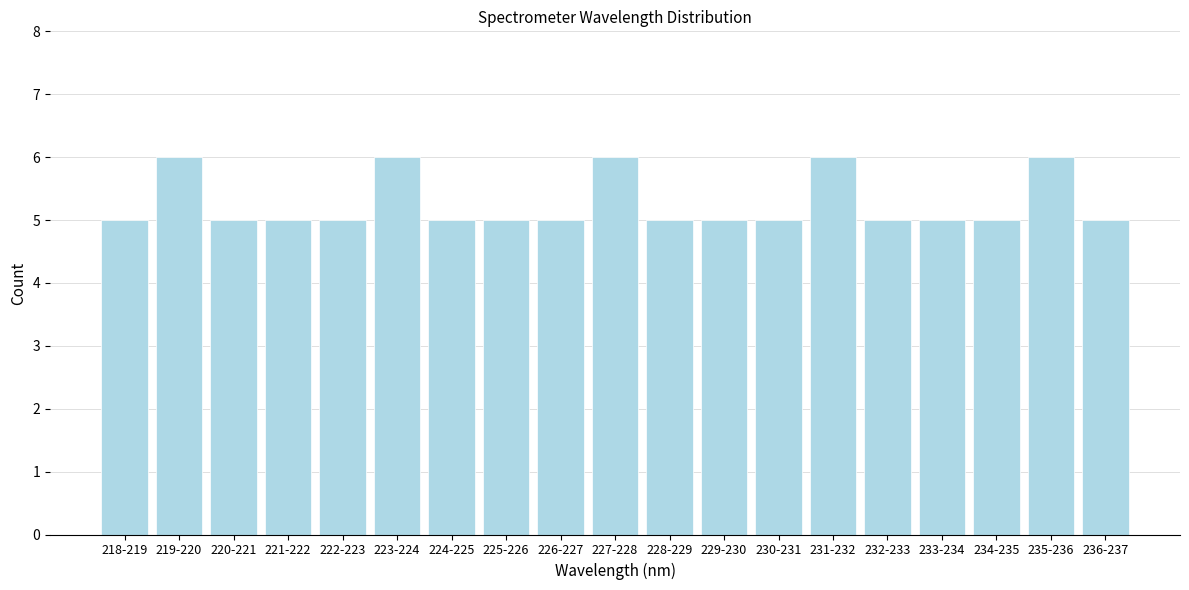

Reading left to right, what are all the values shown in this chart?

5	6	5	5	5	6	5	5	5	6	5	5	5	6	5	5	5	6	5